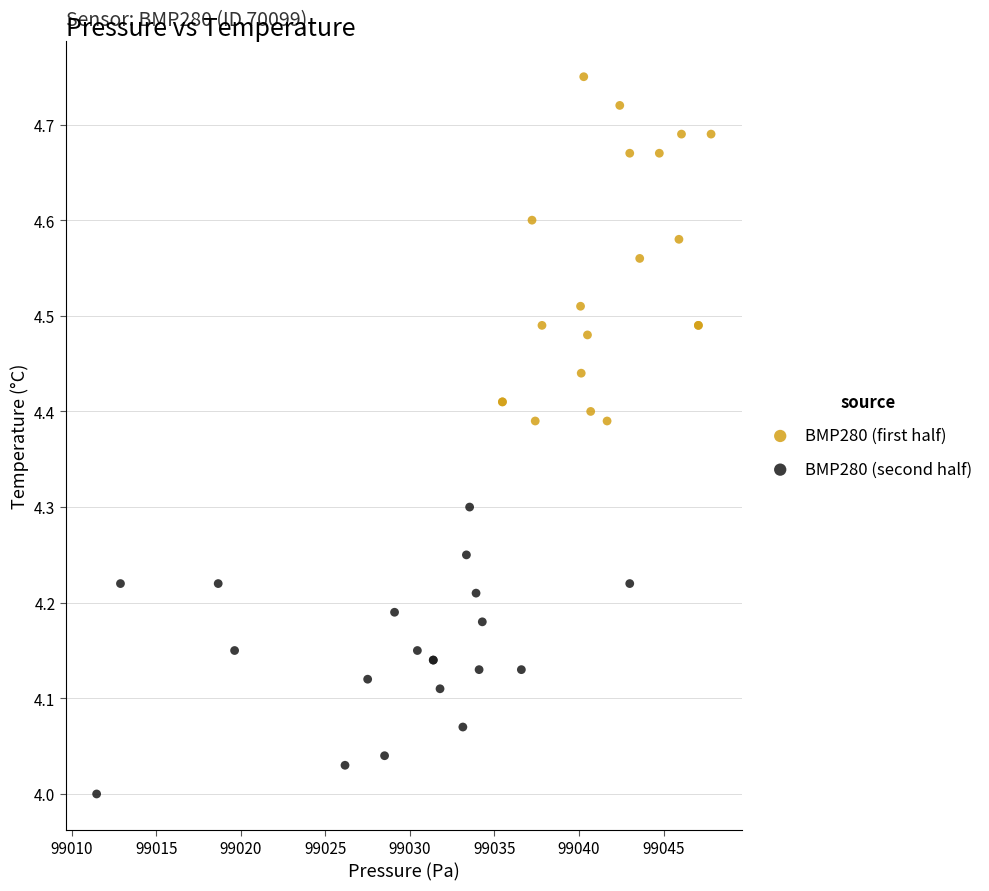

Which series has the widest spread of Y values?

BMP280 (first half)